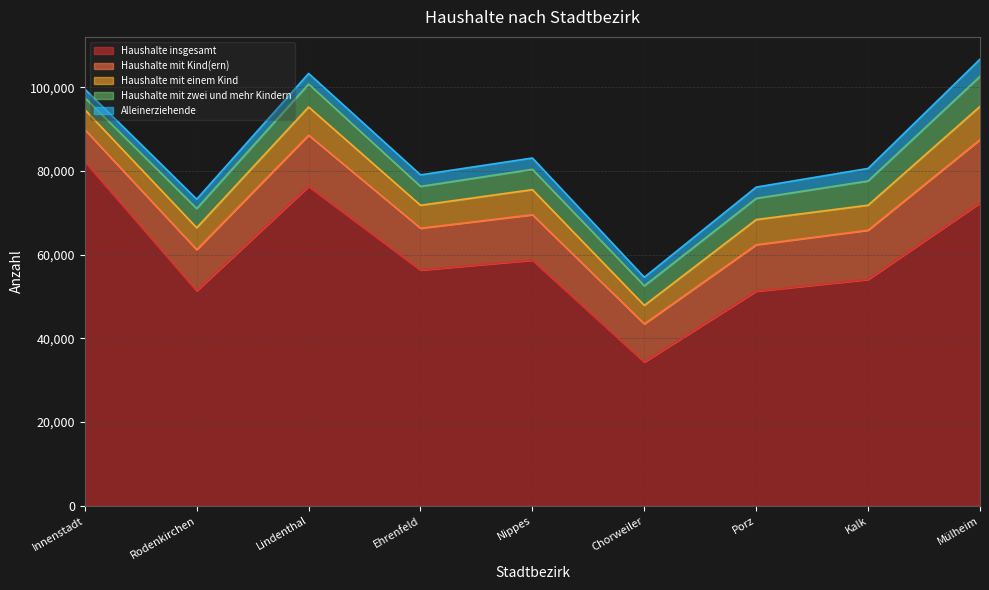

Which label corresponds to the smallest value in the chart?

Chorweiler